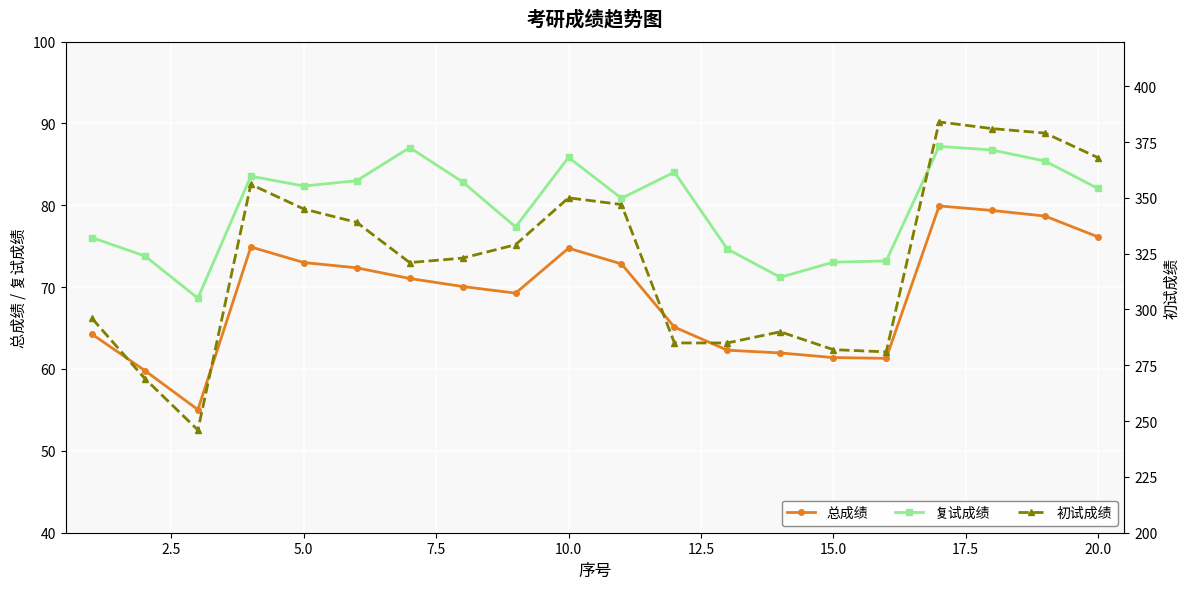

Reading left to right, list all the values displayed in this chart.

总成绩: 64.3	59.8	55.0	74.9	73.0	72.4	71.1	70.1	69.3	74.8	72.8	65.1	62.3	62.0	61.4	61.3	79.9	79.4	78.7	76.1
复试成绩: 76.0	73.8	68.7	83.5	82.3	83.0	87.0	82.8	77.3	85.8	80.8	84.0	74.7	71.2	73.0	73.2	87.2	86.8	85.4	82.0
初试成绩: 296.0	269.0	246.0	356.0	345.0	339.0	321.0	323.0	329.0	350.0	347.0	285.0	285.0	290.0	282.0	281.0	384.0	381.0	379.0	368.0